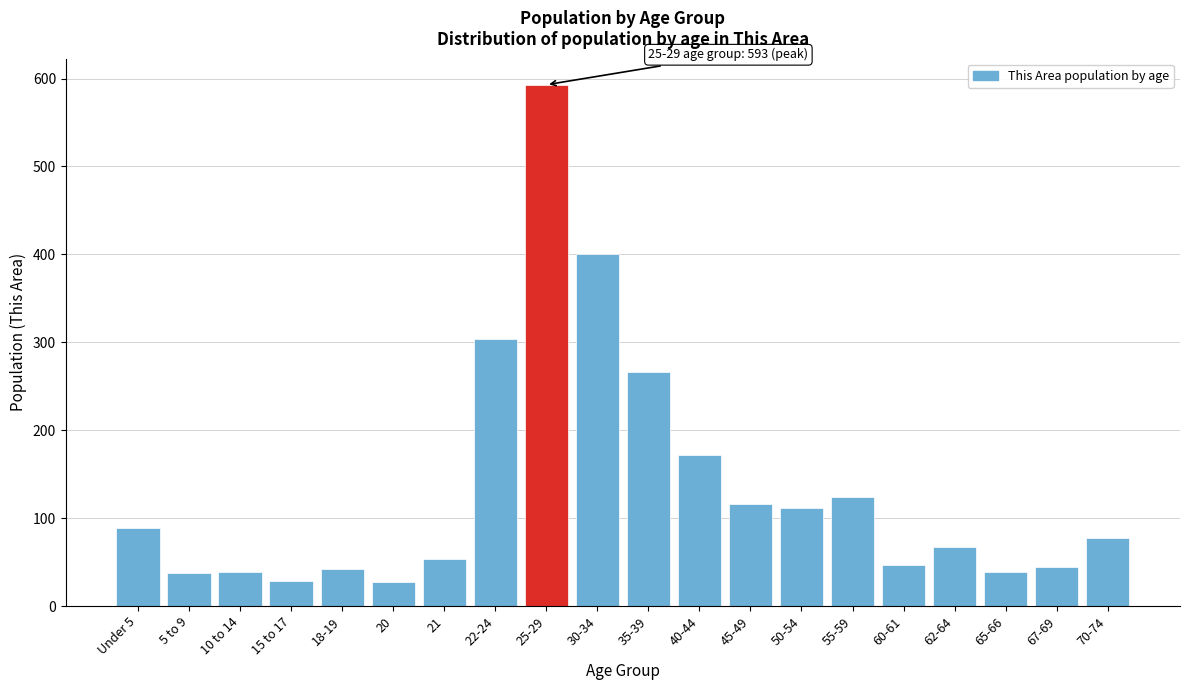

The chart shows a value of 152 at 30-34. True or false?

False